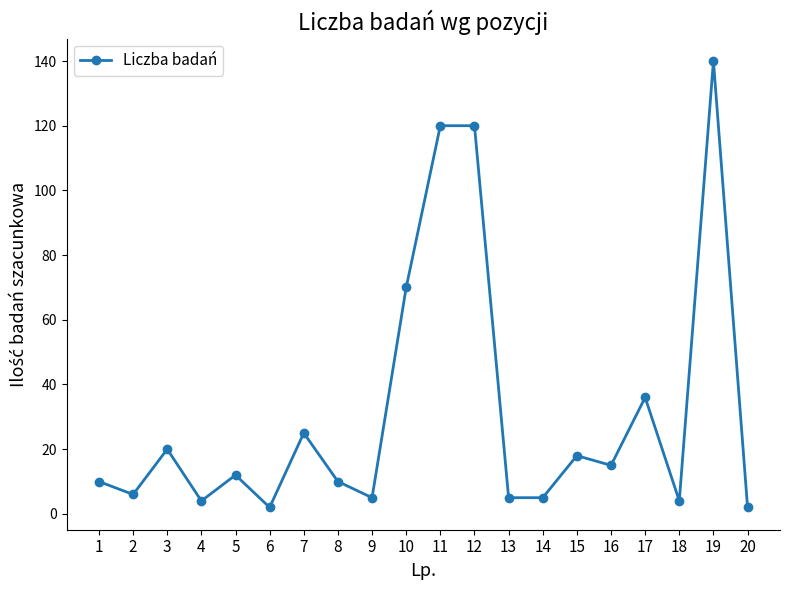

At which category does the chart reach its peak across all series?

19